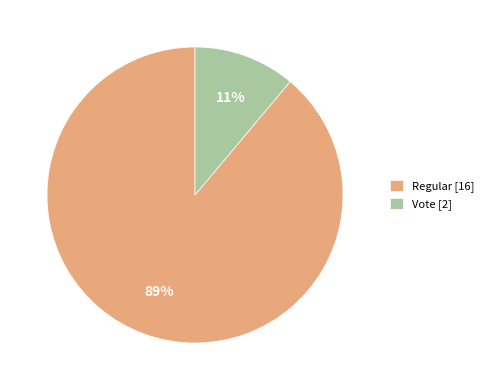

Rank the categories by value from highest to lowest.

Regular, Vote